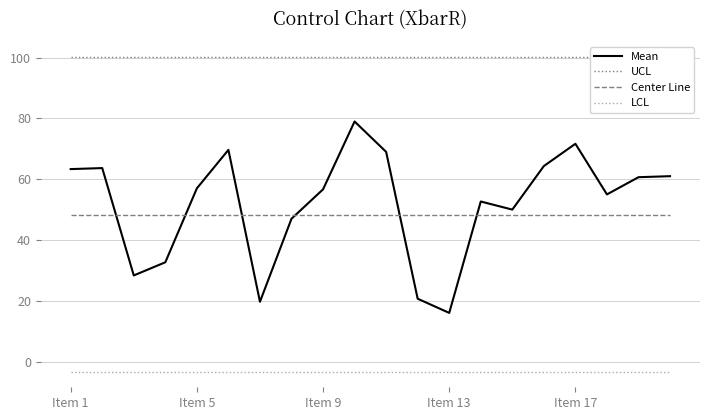

What is the maximum value for Mean?

79.0